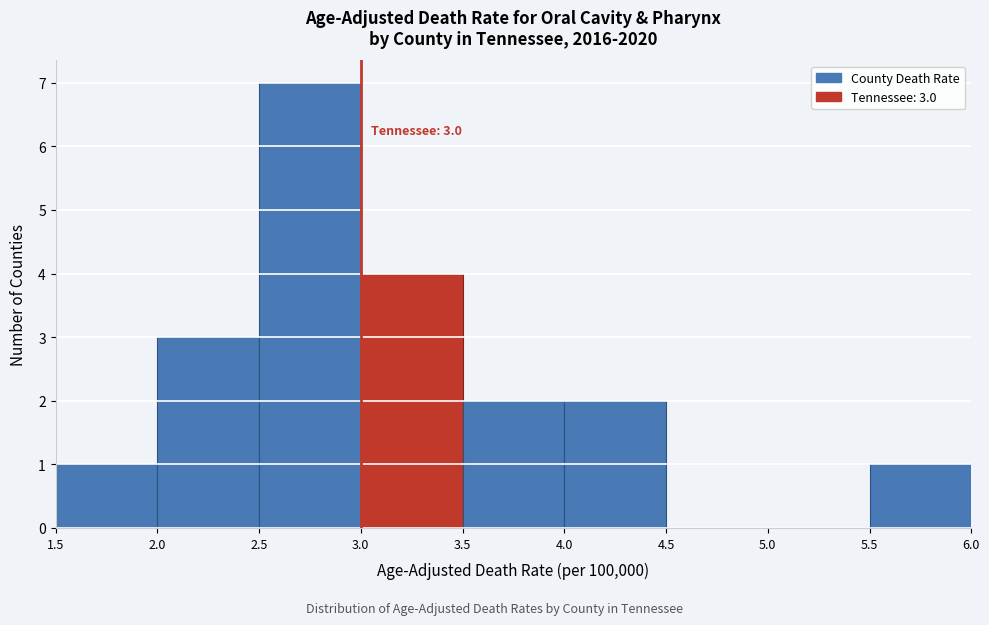

Over which range of the x-axis is the bar tallest?

2.5 to 3.0